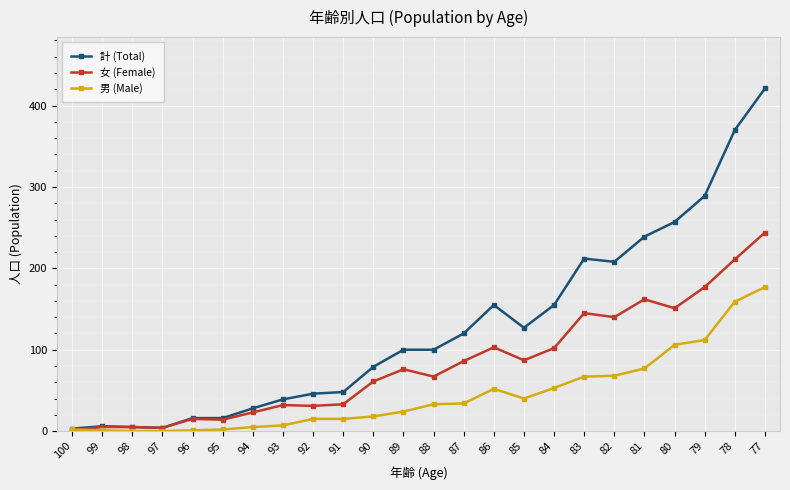

At which category is the sum across all series the highest?

77